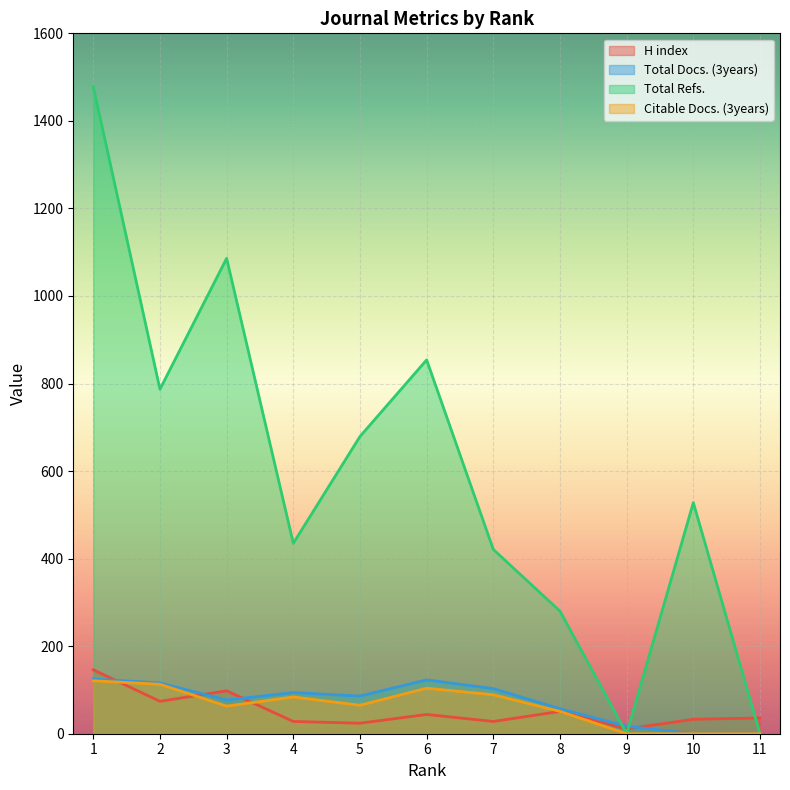

Is the value of Citable Docs. (3years) at 11 greater than the value of Total Refs. at 1?

No